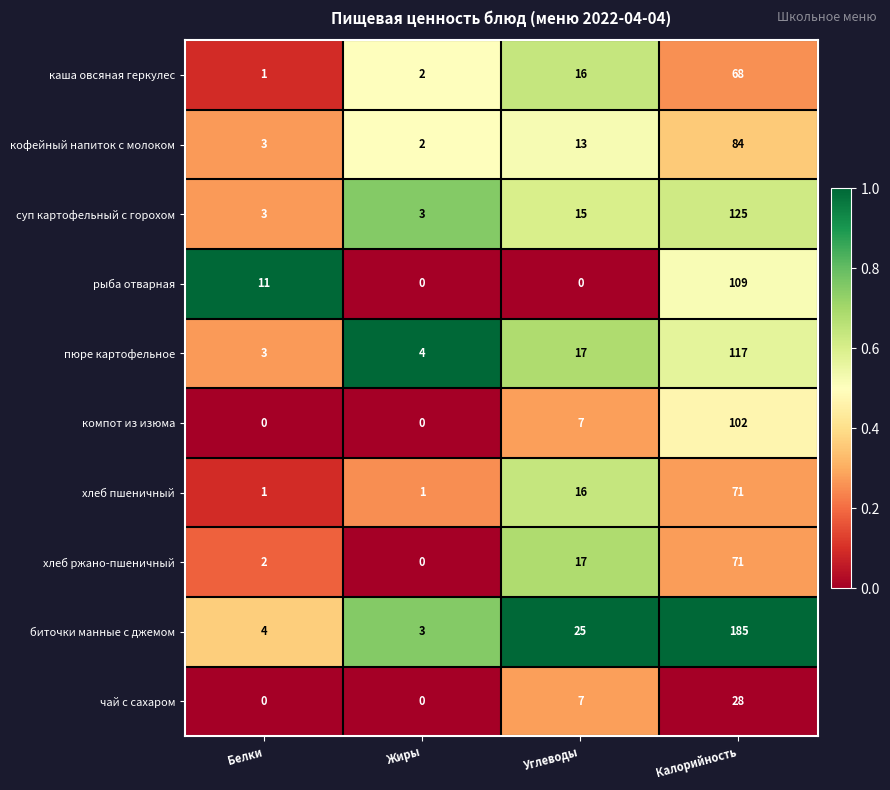

What is the spread (max minus min) of values at Углеводы?

25